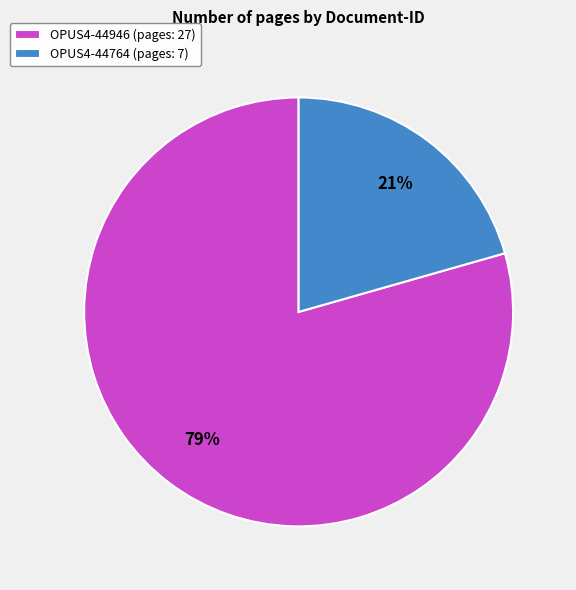

What is the smallest slice in the pie chart?

OPUS4-44764